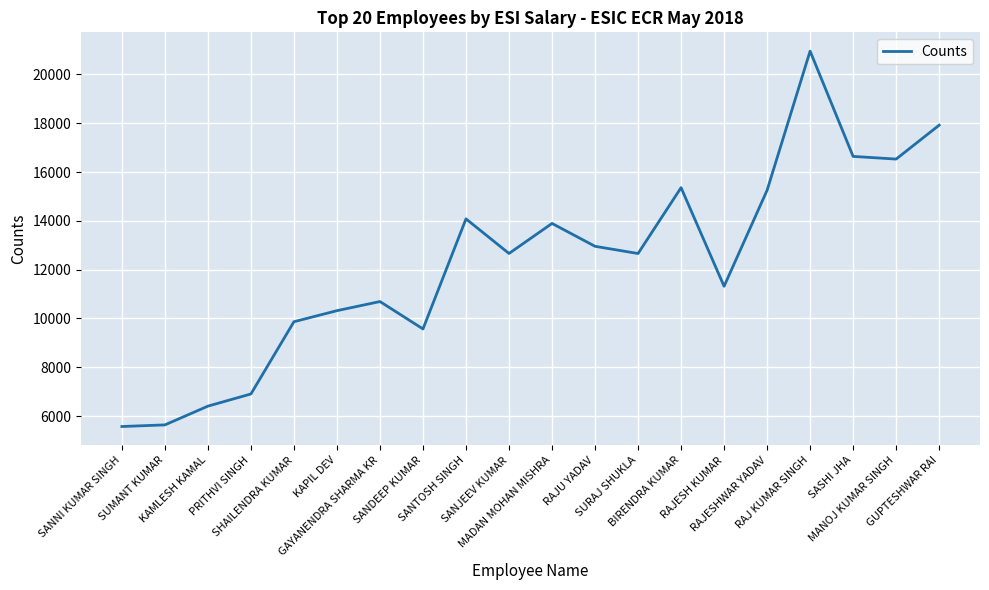

What is the minimum value shown in the chart?

5573